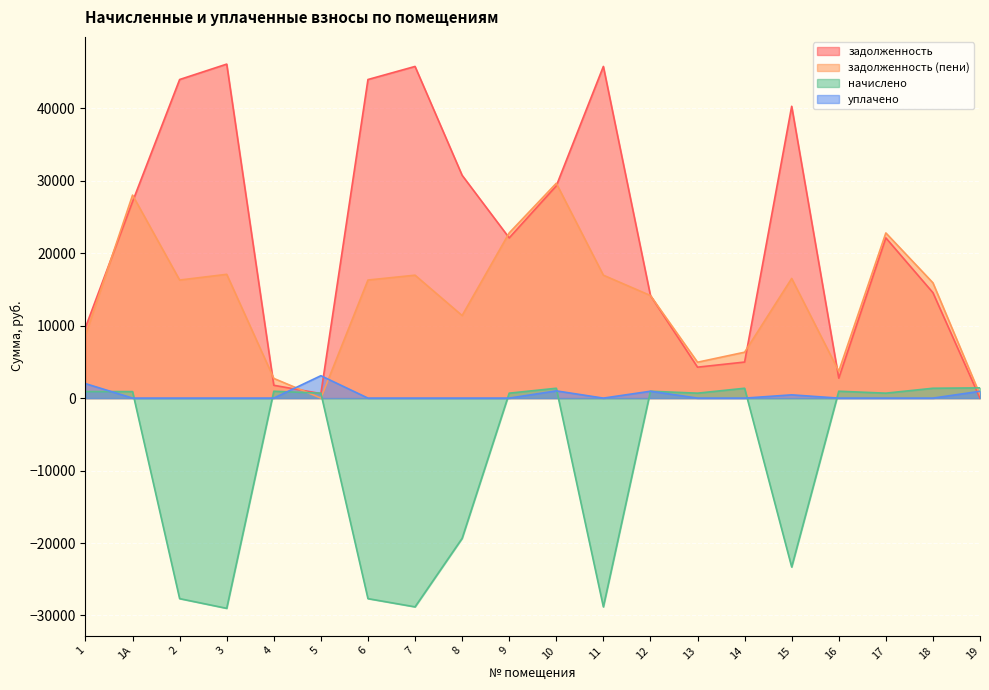

In задолженность, how many points are lower than both neighbors (excluding endpoints)?

4